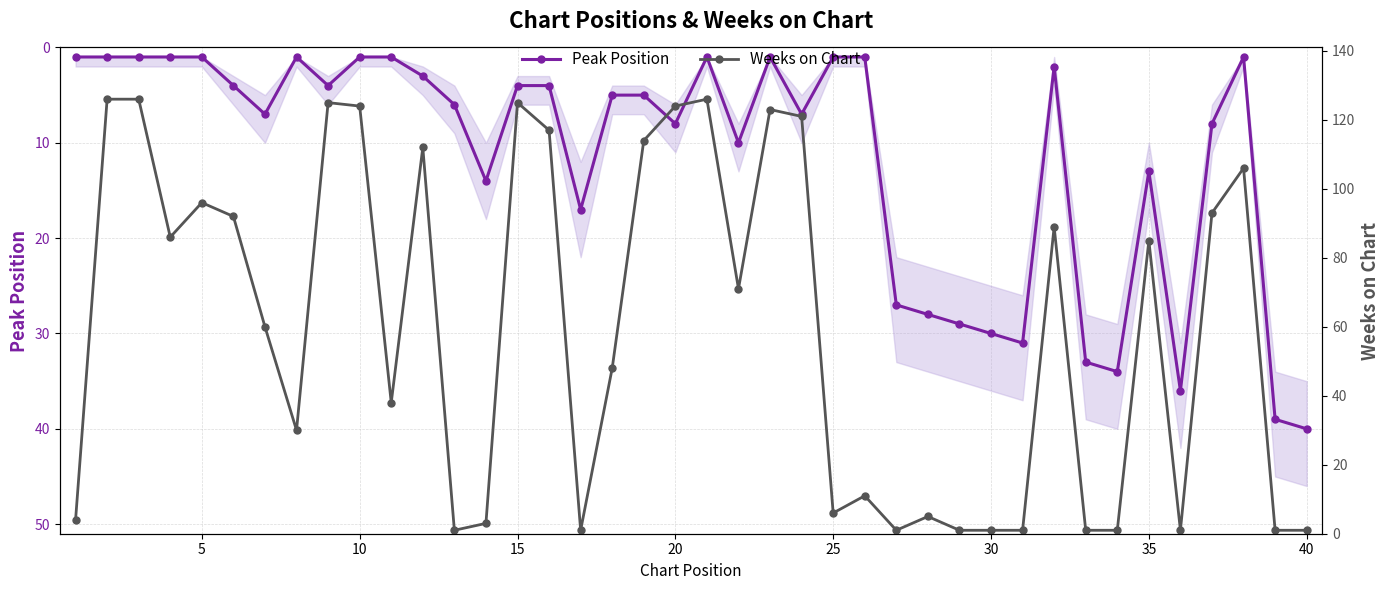

Does the chart have visible grid lines?

Yes